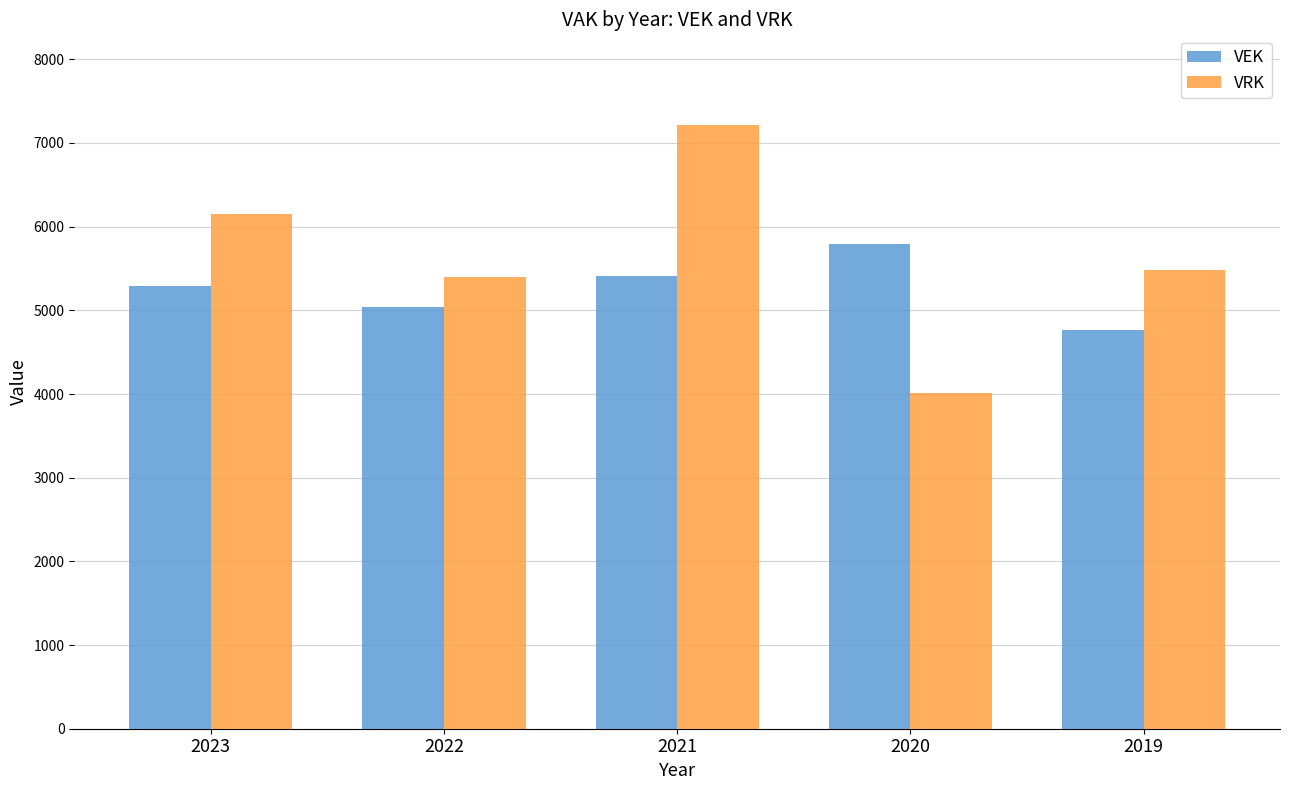

At which category is the sum across all series the highest?

2021